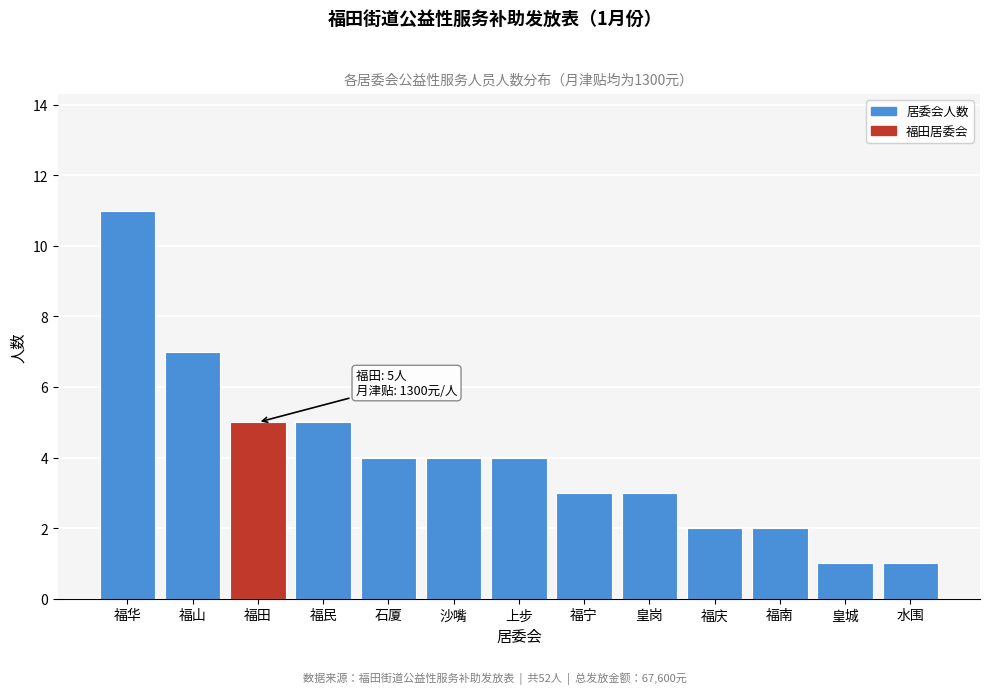

Reading left to right, transcribe all the data shown in this chart.

福华=11	福山=7	福田=5	福民=5	石厦=4	沙嘴=4	上步=4	福宁=3	皇岗=3	福庆=2	福南=2	皇城=1	水围=1